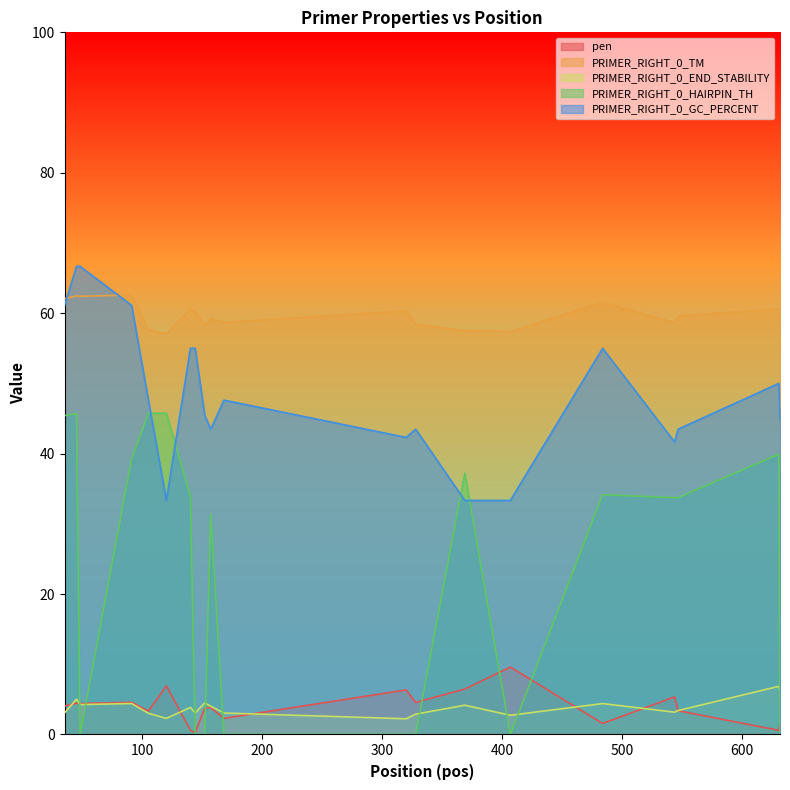

The value of PRIMER_RIGHT_0_END_STABILITY at 45 is 5.0. True or false?

True